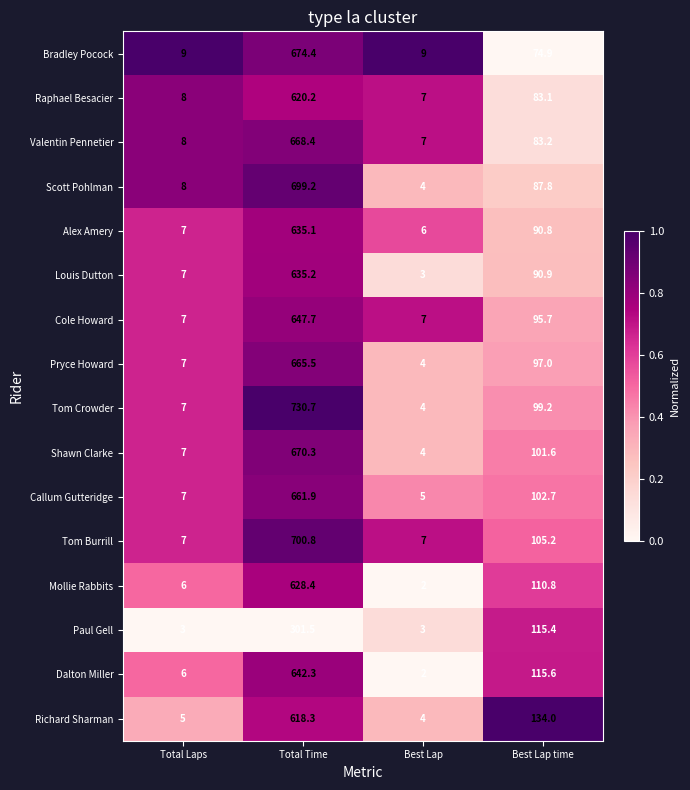

What is the sum of all Tom Burrill values?

820.0